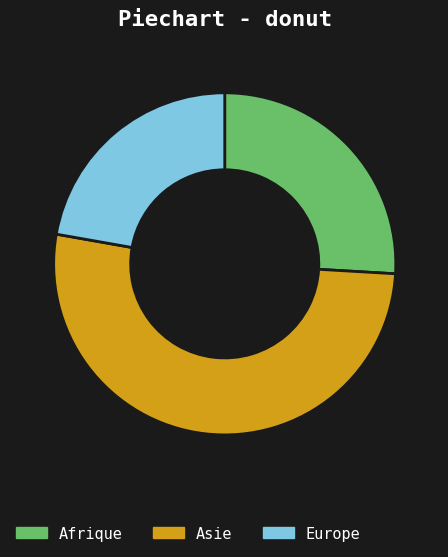

Which slice is the largest?

Asie